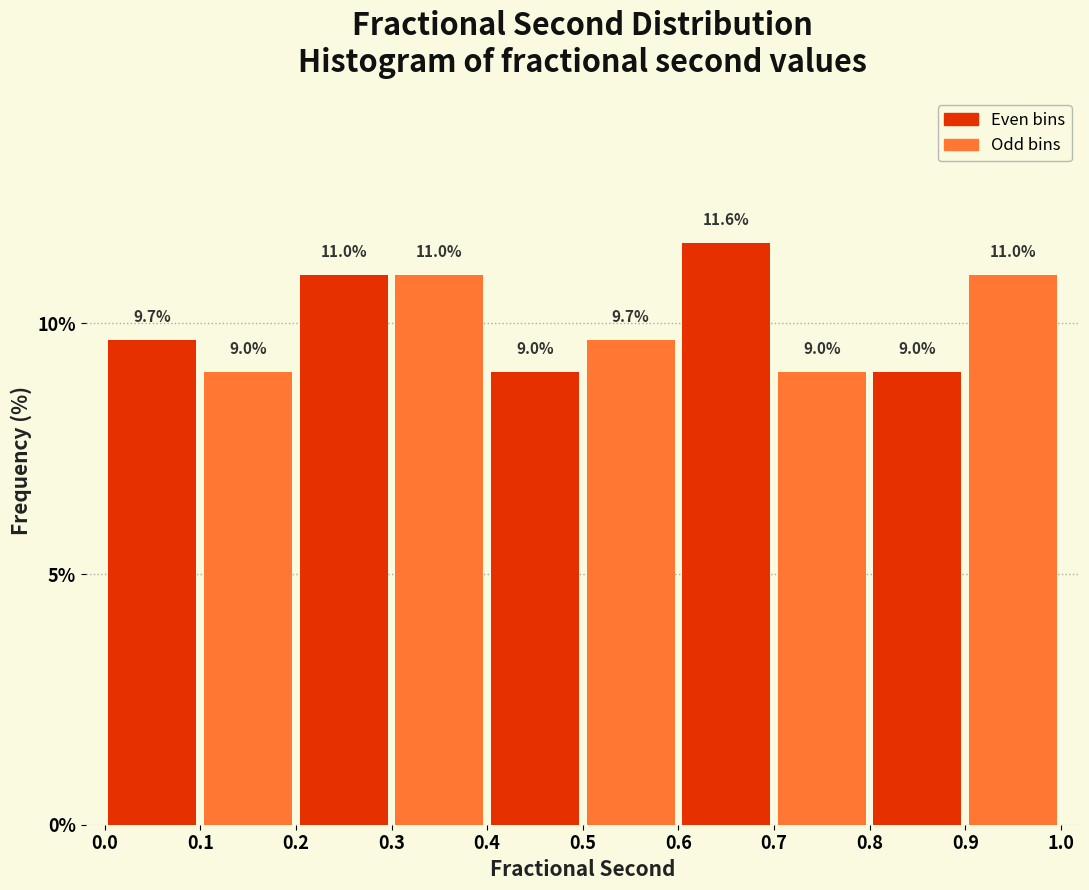

What is the height of the bar covering 0.1 to 0.2 on the x-axis?

9.0